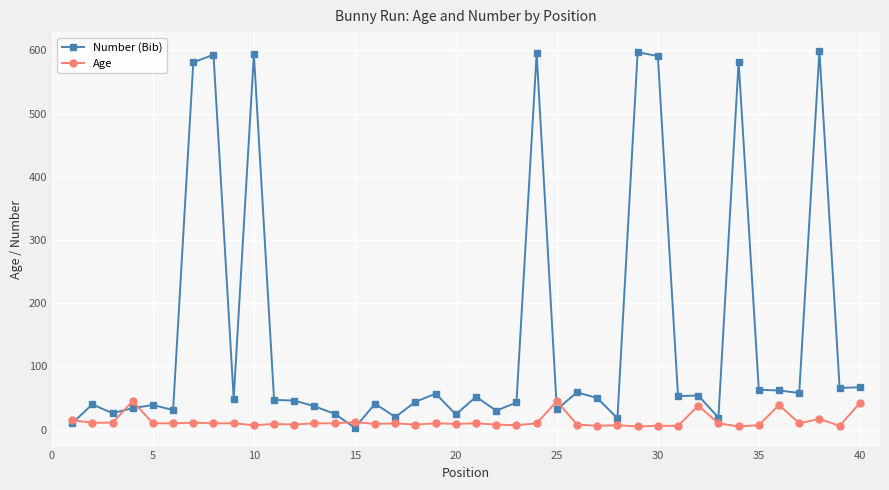

True or false: Age has more than 0 points higher than both neighbors.

True